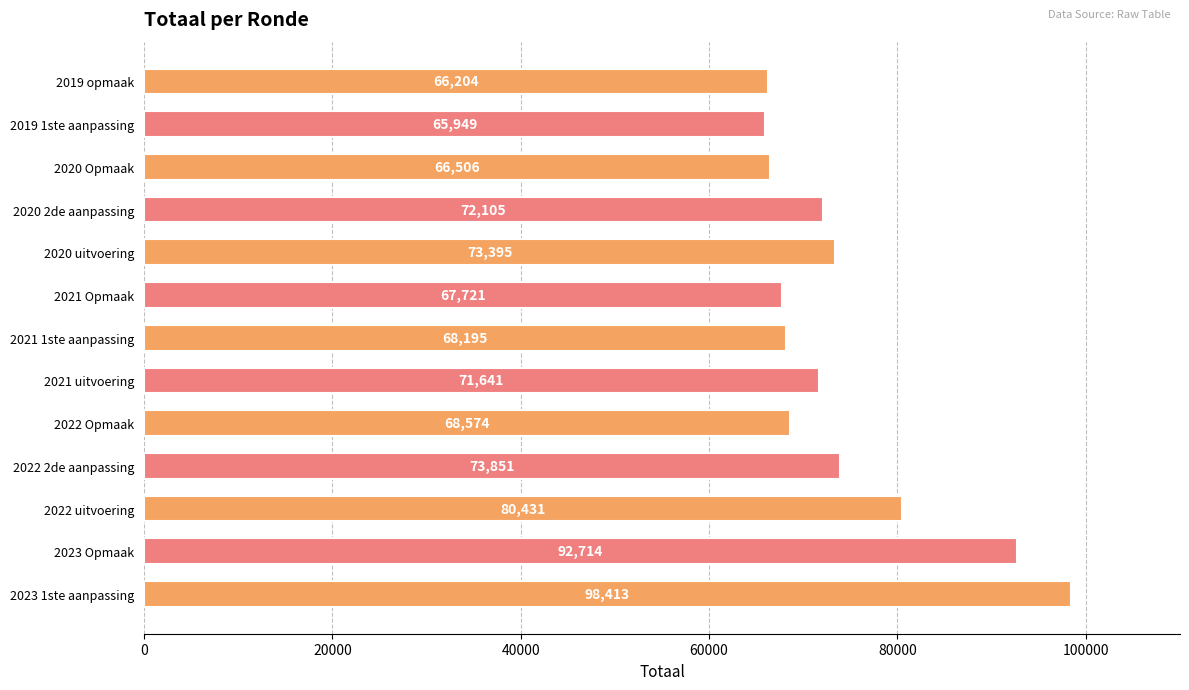

Is it true that the value at 2022 2de aanpassing is 73851?

True